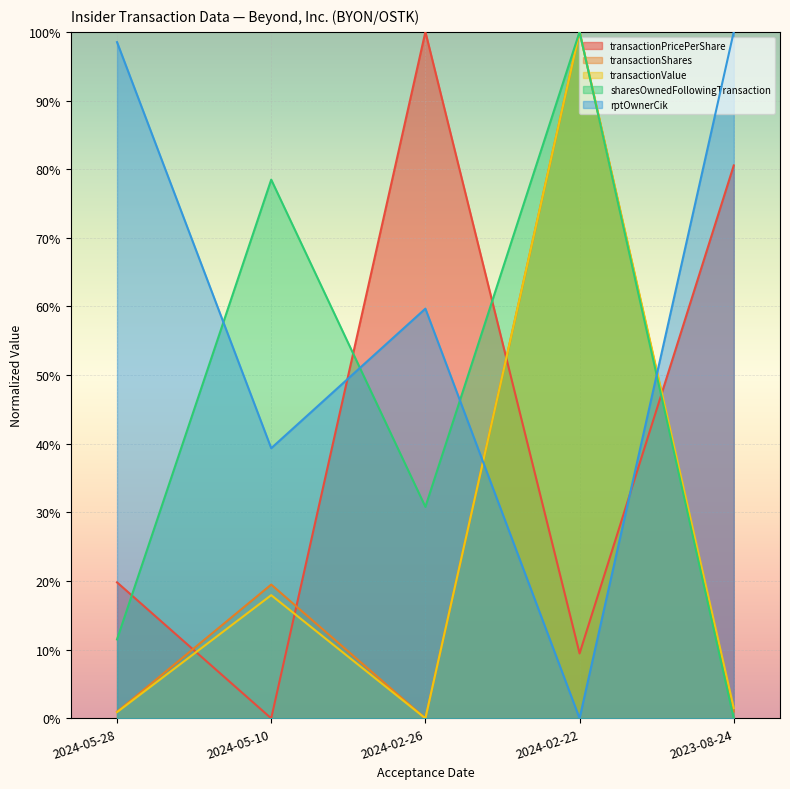

What are all the series names shown in the legend?

transactionPricePerShare, transactionShares, transactionValue, sharesOwnedFollowingTransaction, rptOwnerCik